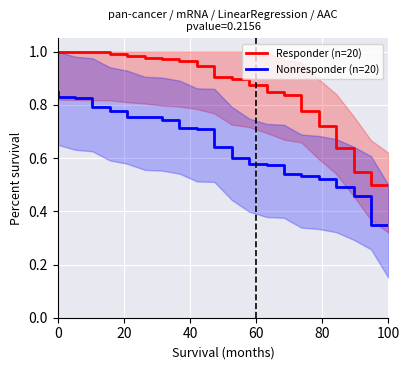

True or false: Responder (n=20) has more than 1 interior local peaks.

False